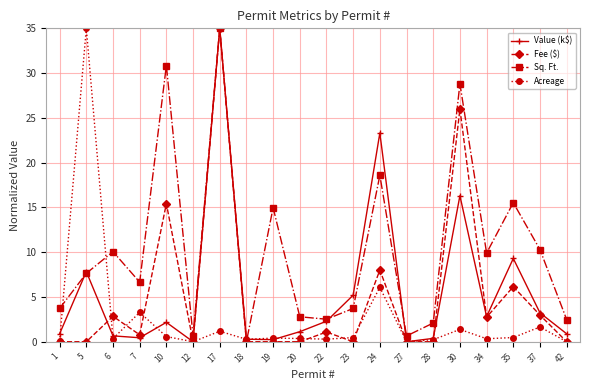

What are all the series names shown in the legend?

Value (k$), Fee ($), Sq. Ft., Acreage